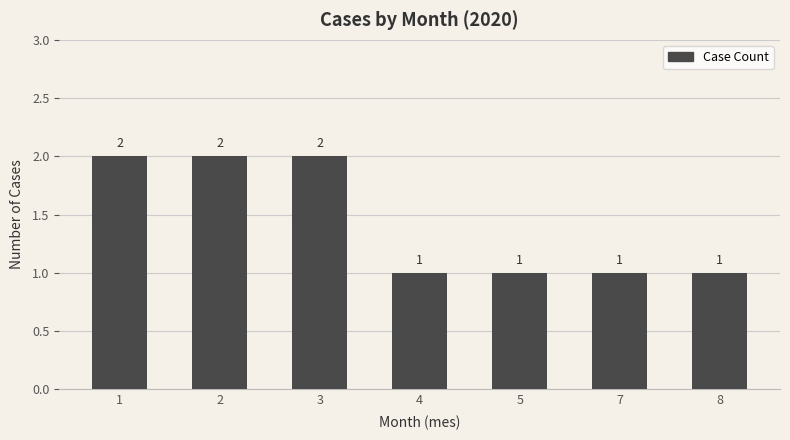

Which has a higher value, 1 or 5?

1